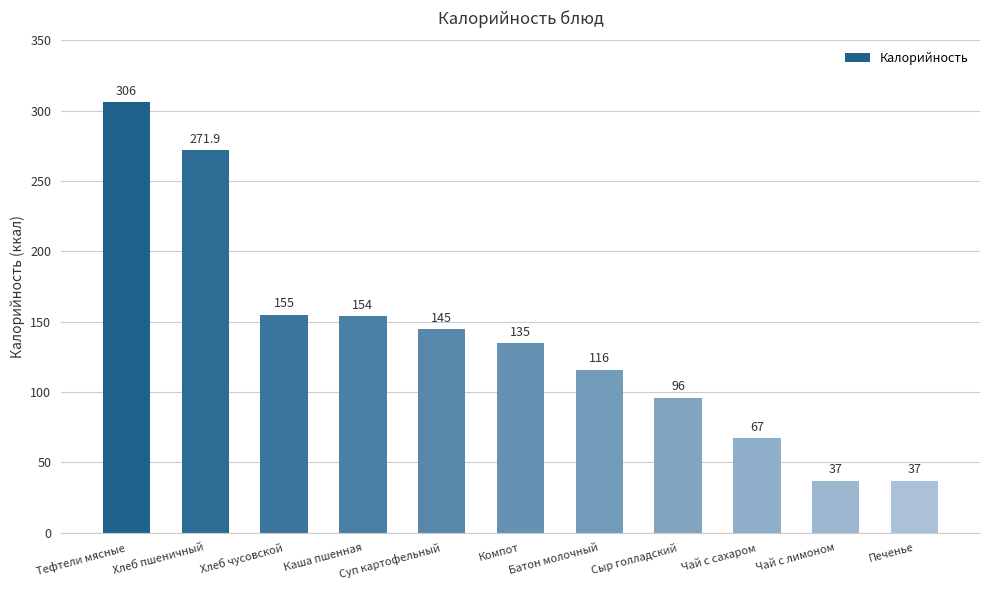

Between Сыр голладский and Батон молочный, which is larger?

Батон молочный